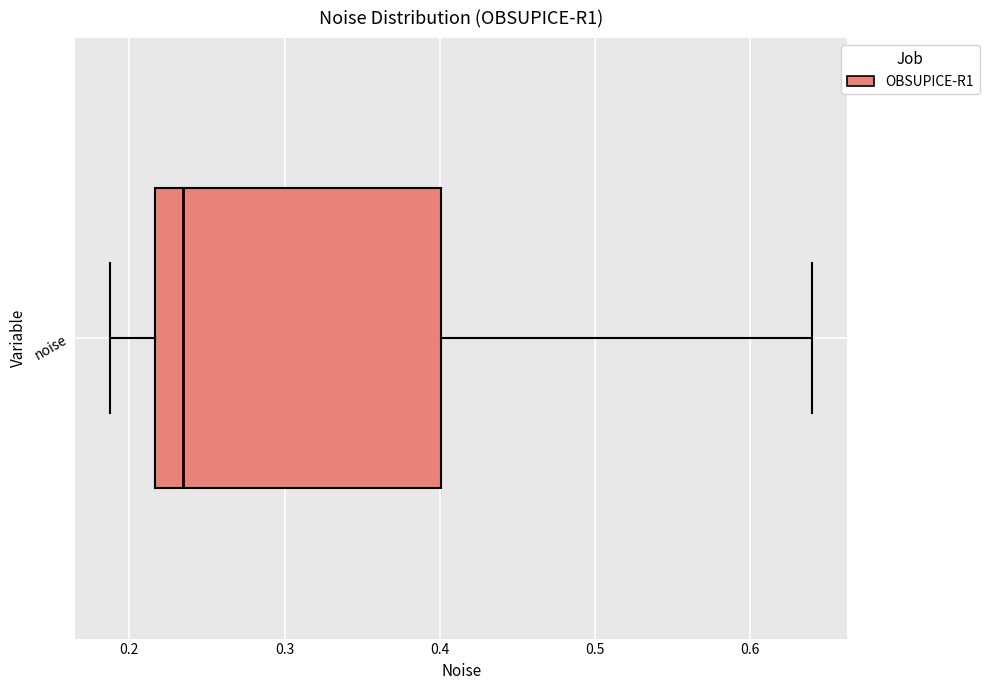

Where does the right whisker of the box for noise end on the x-axis? The values are not printed on the chart, so give them approximately, as read against the axis.

0.64